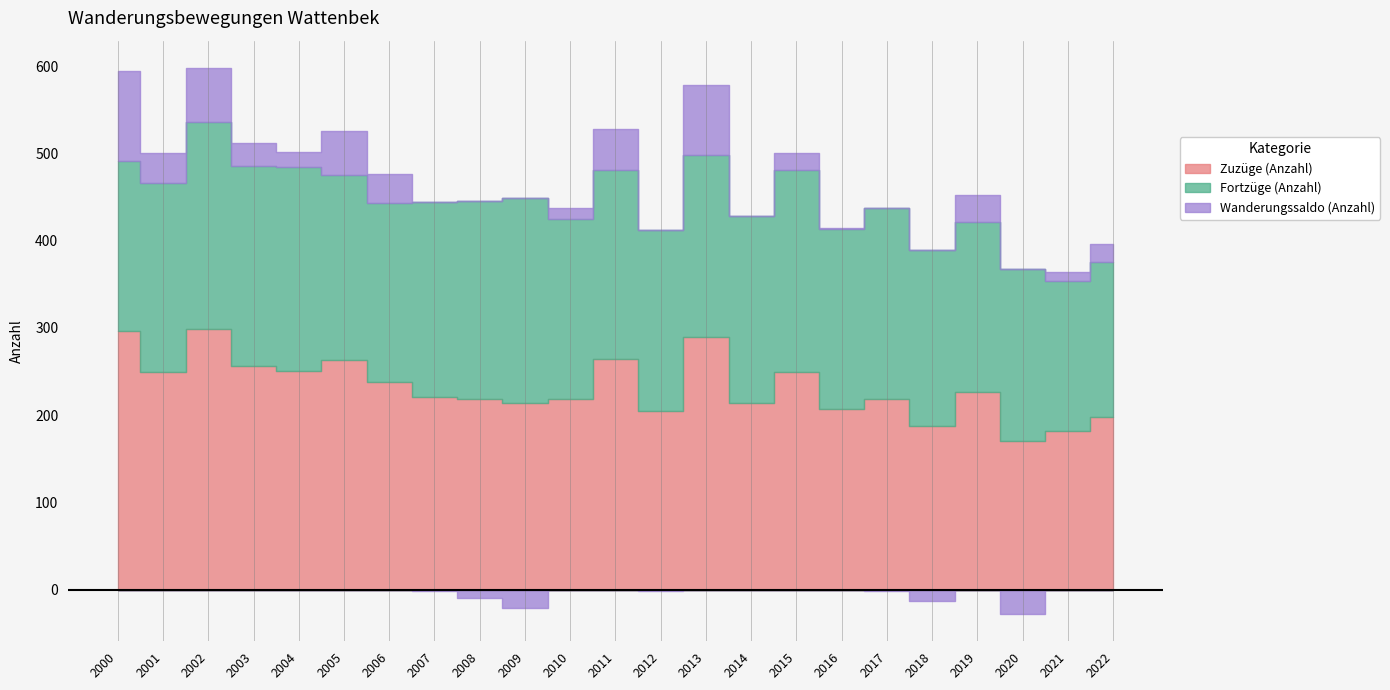

At how many categories does at least one series exceed 35?

23